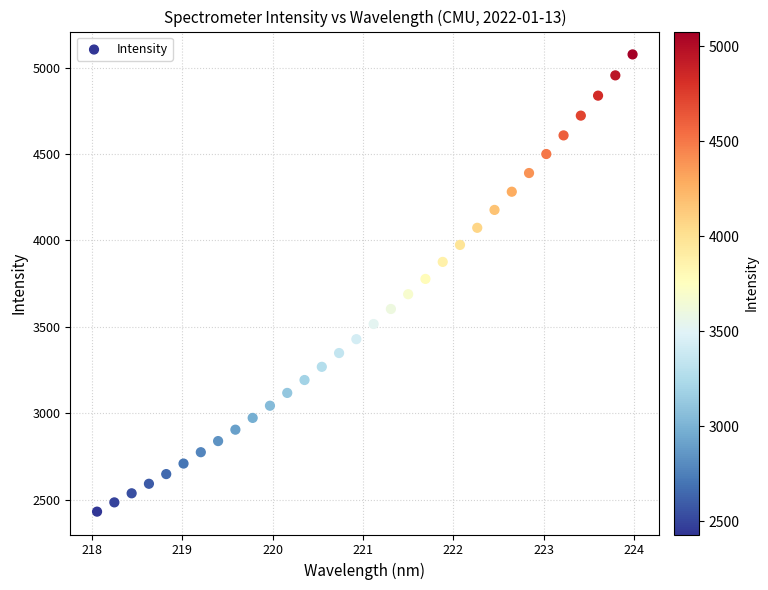

What is the range of X values (max minus min)?

5.9